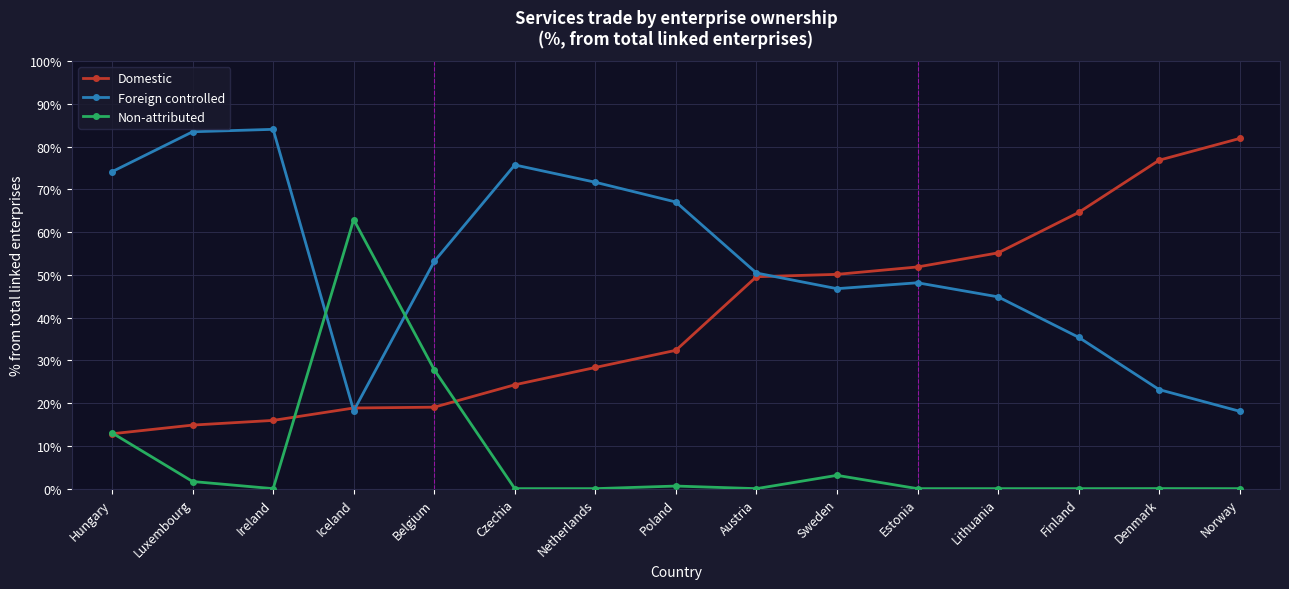

List the series in order of their peak value, lowest first.

Non-attributed, Domestic, Foreign controlled